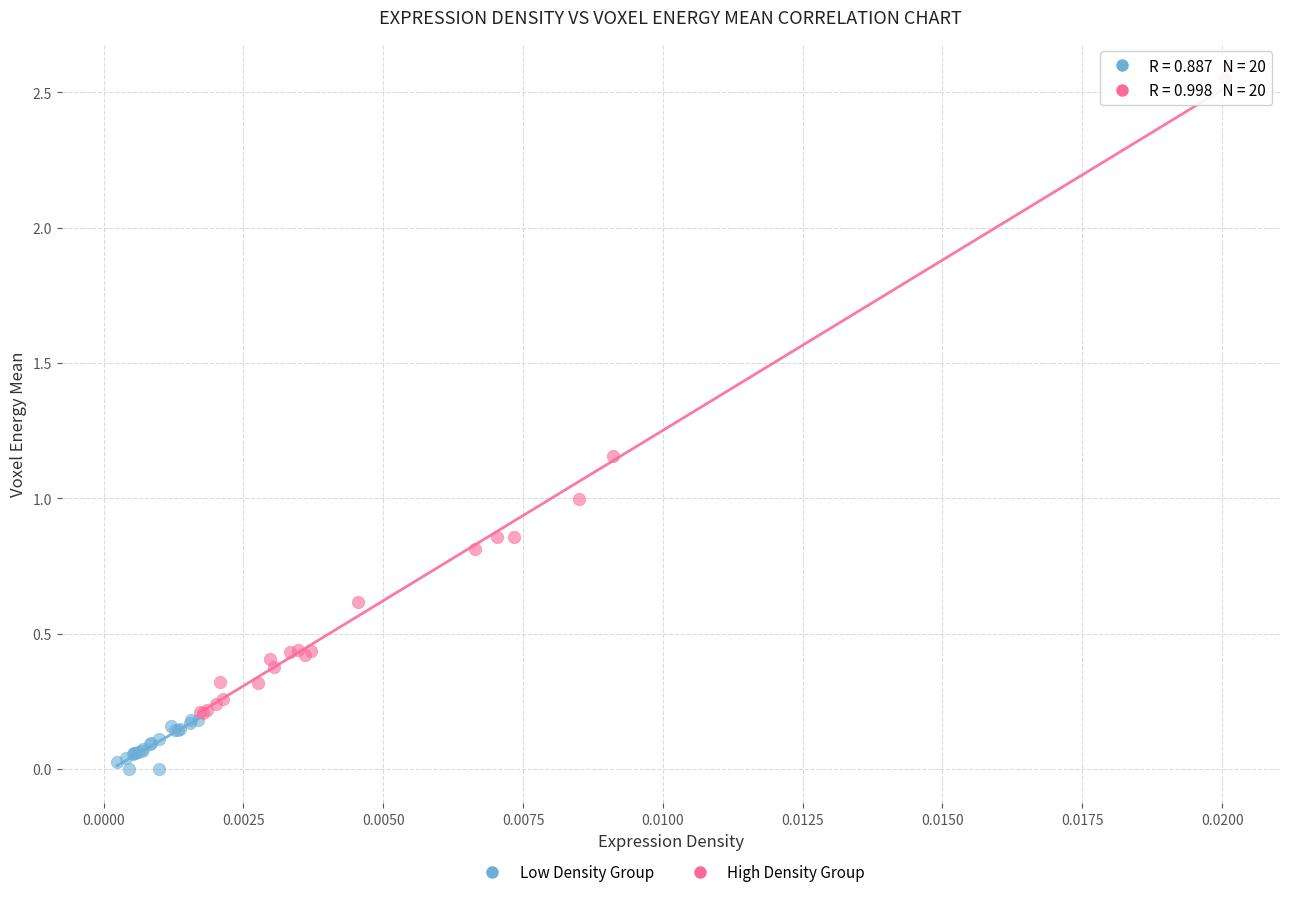

Which series contains the lowest Y value?

Low Density Group